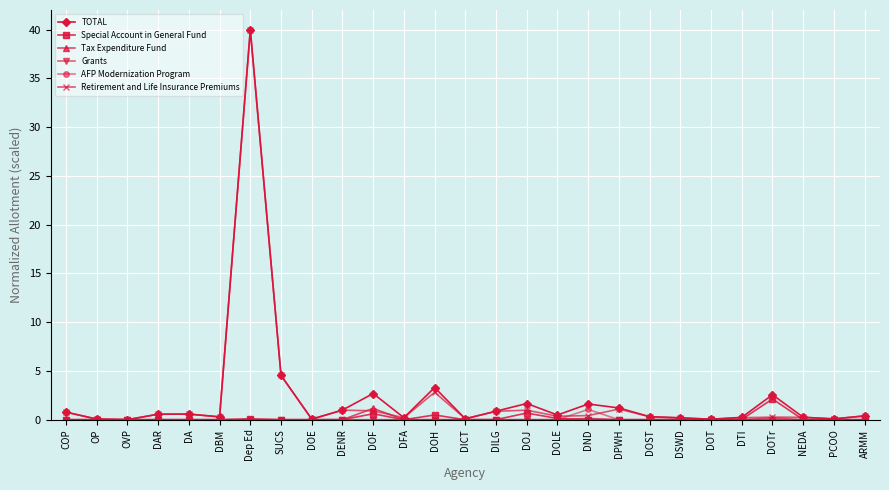

The value of TOTAL at DOJ is 1.7. True or false?

True